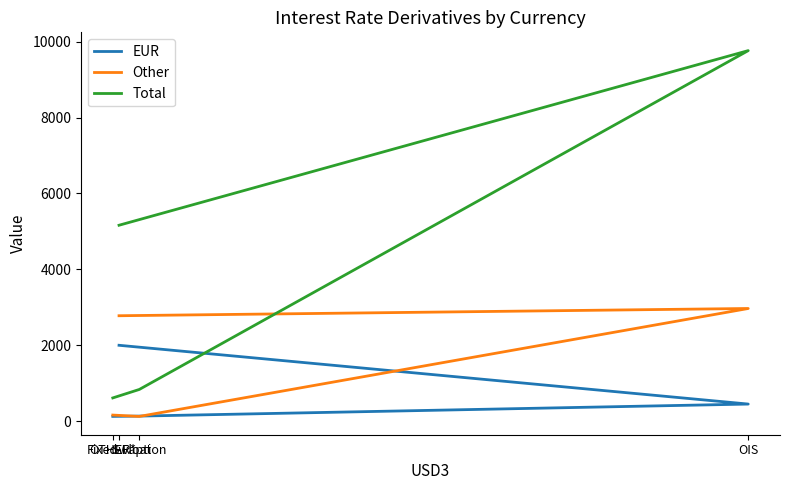

What are all the series names shown in the legend?

EUR, Other, Total